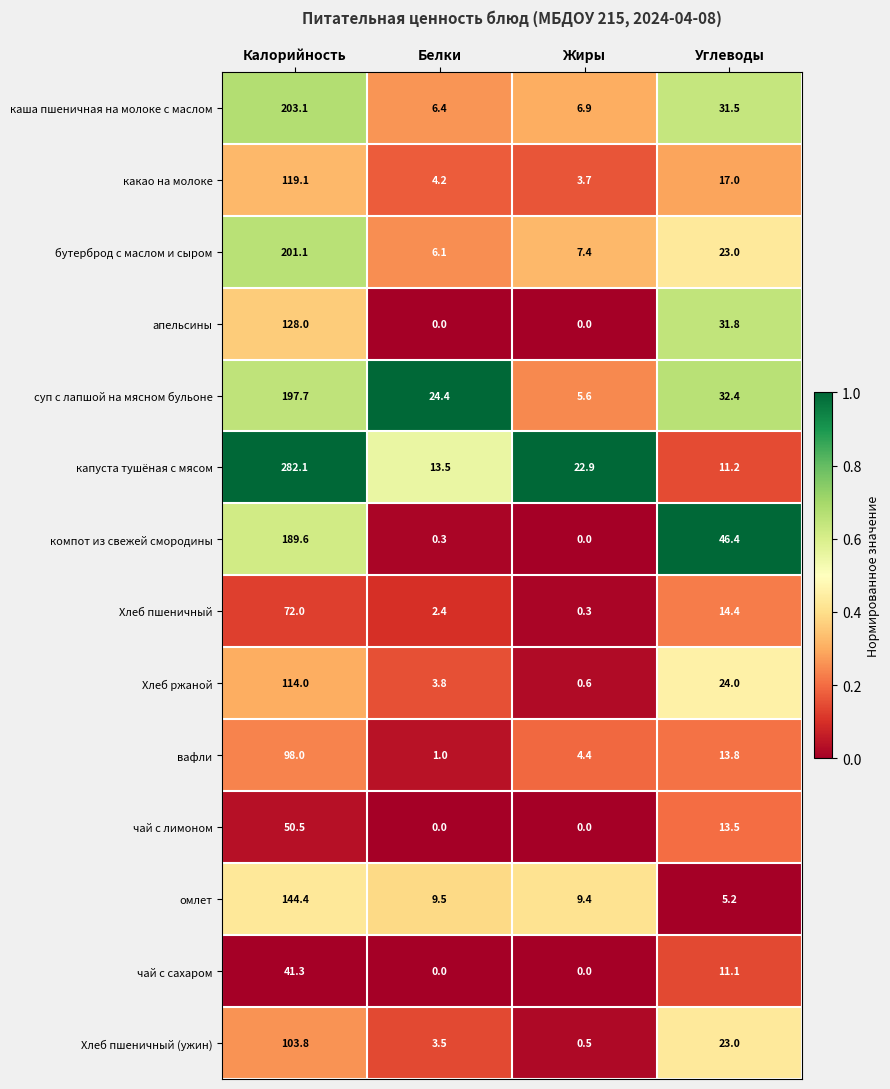

What is the minimum value for бутерброд с маслом и сыром?

6.1